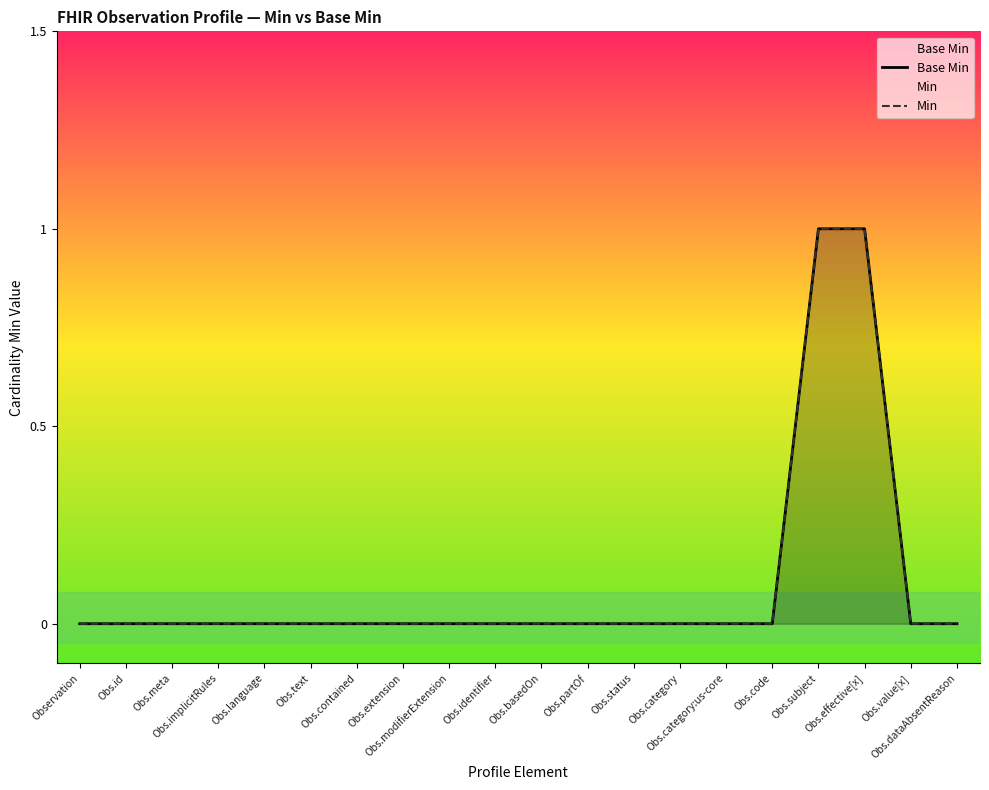

Which series changed the most between Obs.identifier and Obs.category?

Base Min